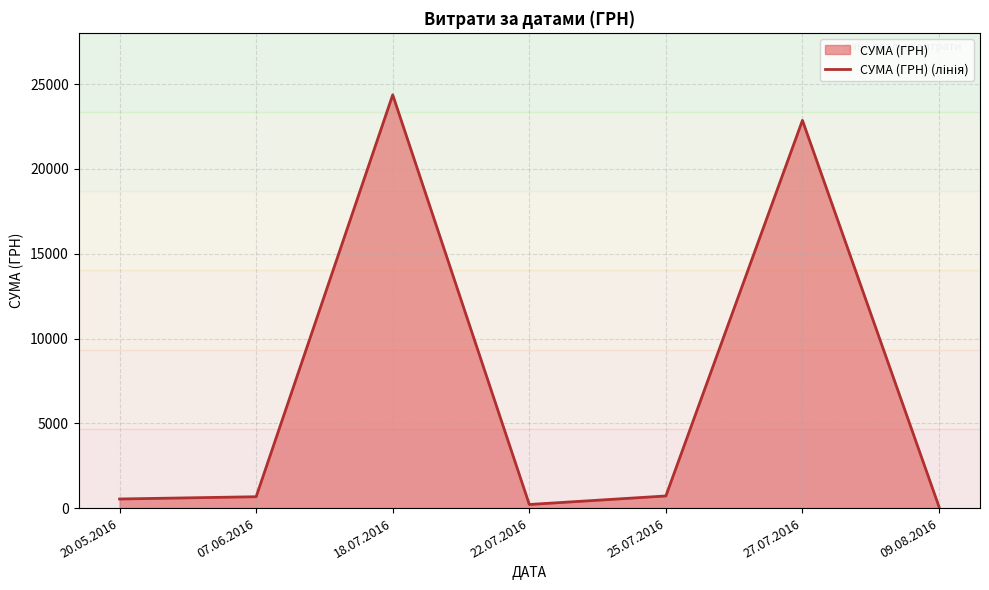

What is the greatest value displayed?

24369.0